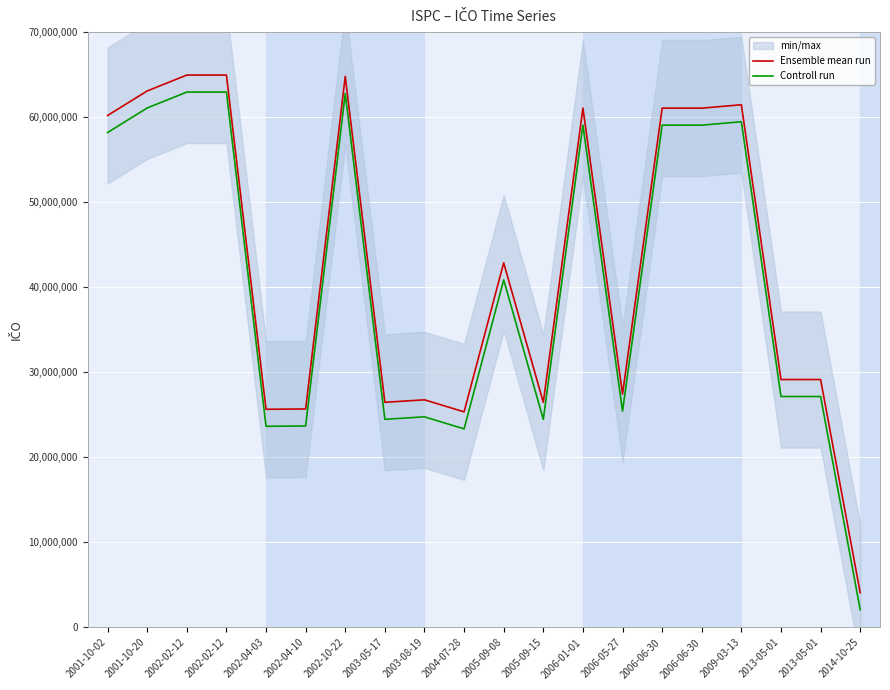

True or false: Ensemble mean run and Controll run intersect in this chart.

False